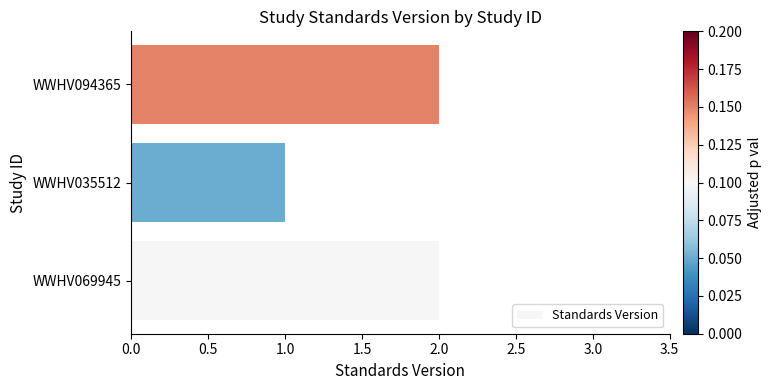

True or false: the data shows 1 at WWHV035512.

True